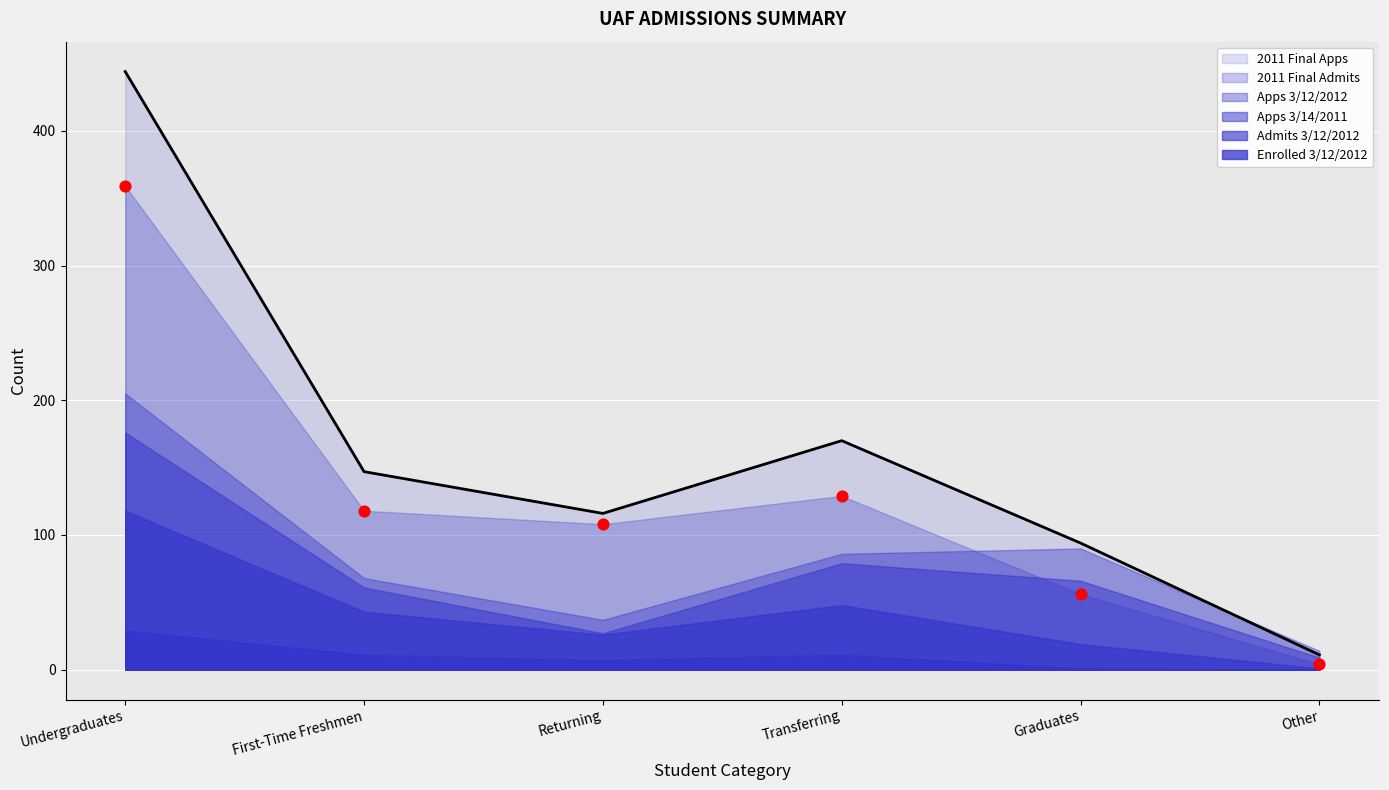

Which series contains the highest Y value?

2011 Final Apps